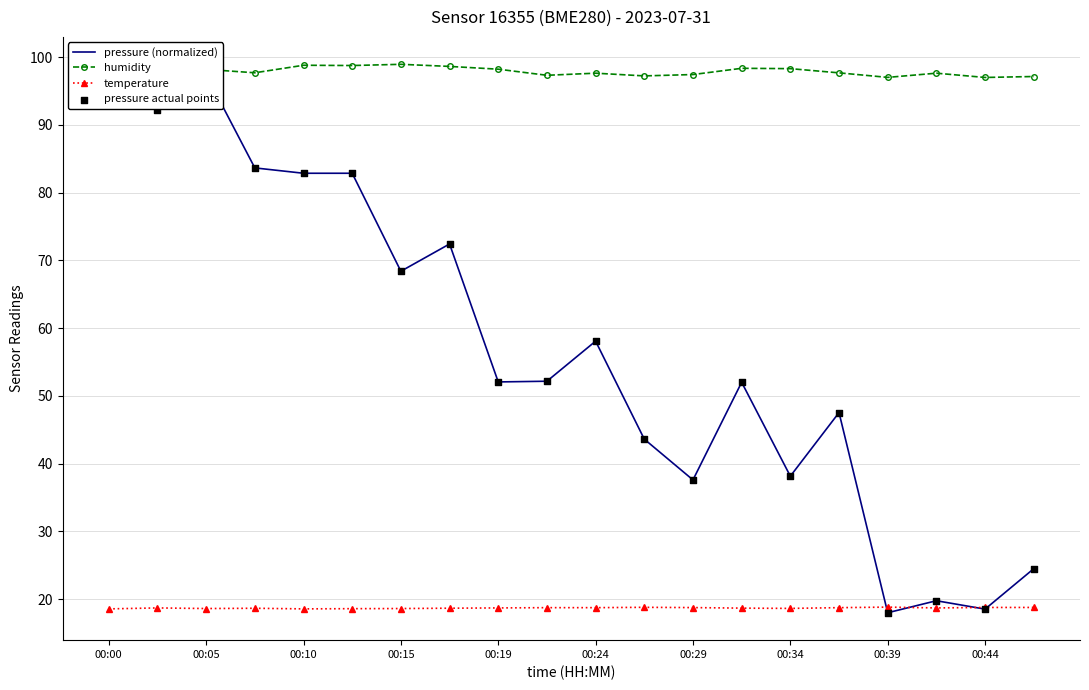

At how many categories does at least one series exceed 90?

20